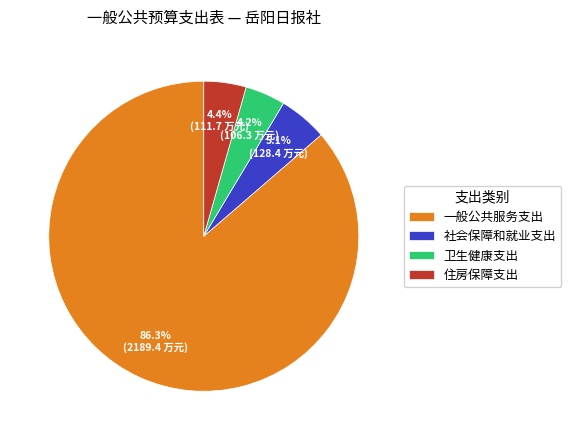

What percentage do 一般公共服务支出 and 卫生健康支出 together represent?

90.5%